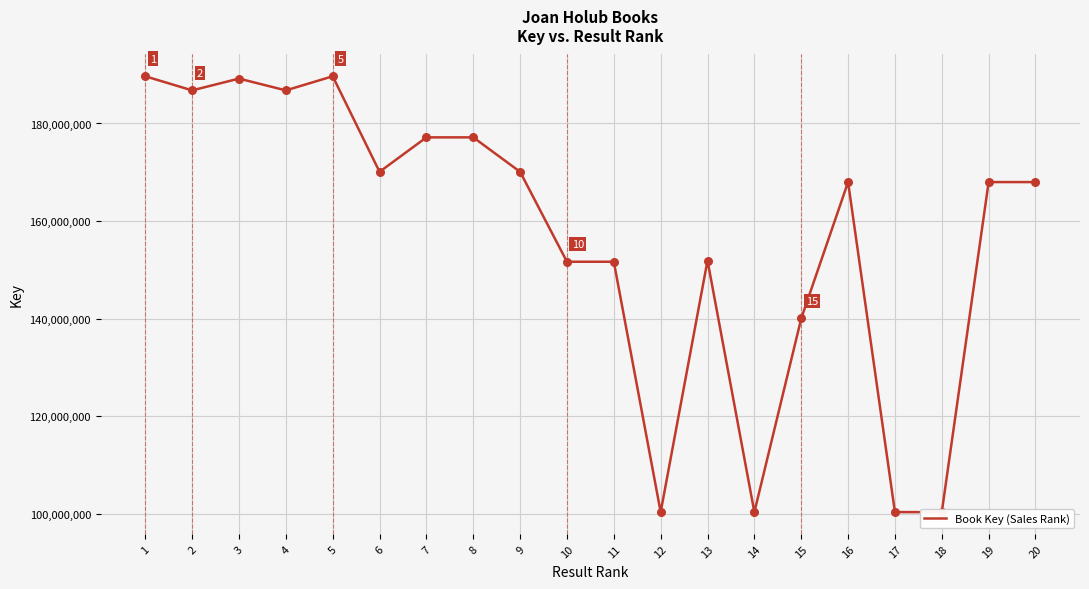

What is the change in value from 12 to 20?

+67685952